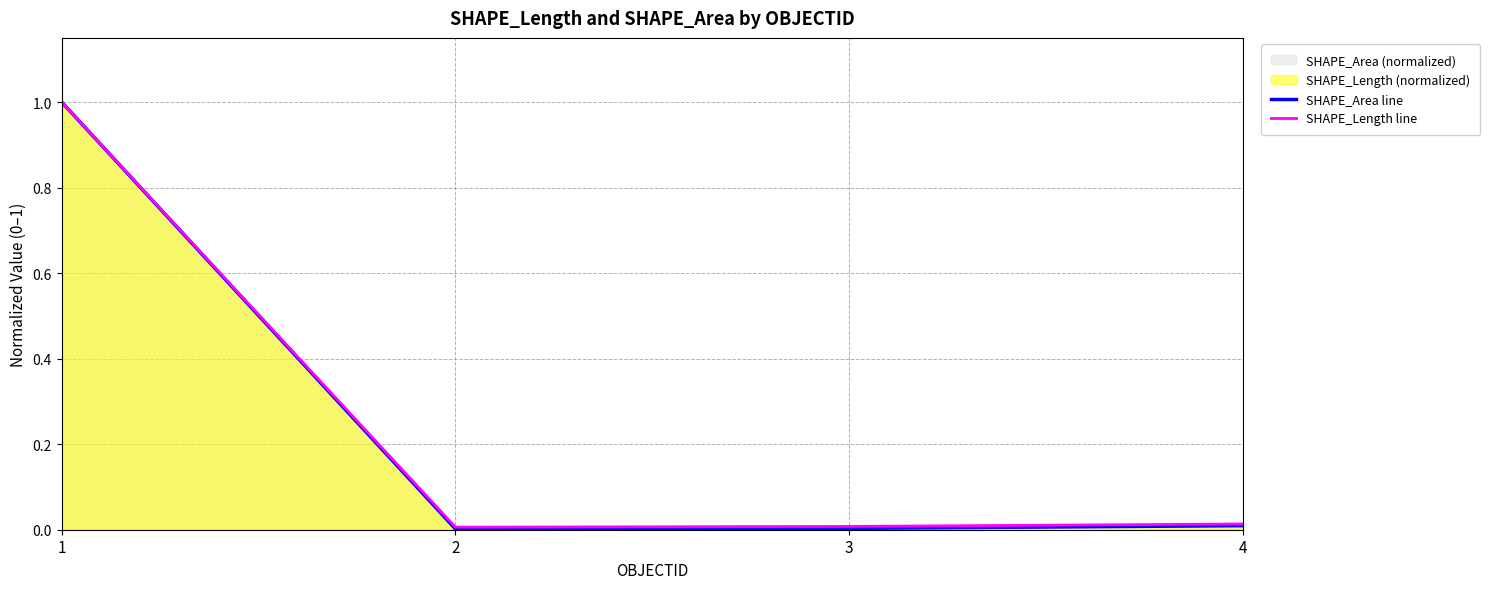

What is the sum of all SHAPE_Area line values?

1.0